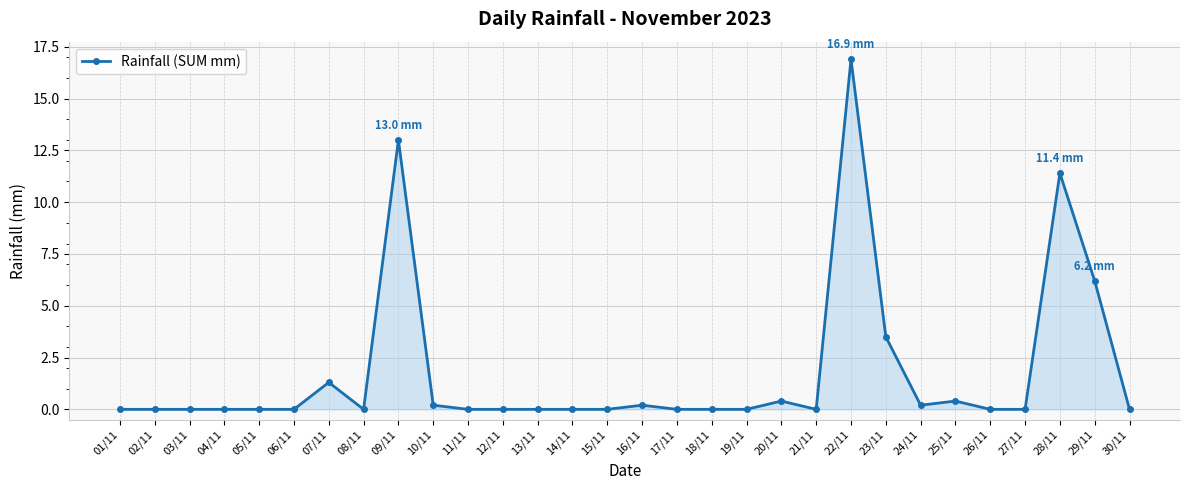

The value at 12/11 is 0.0. True or false?

True